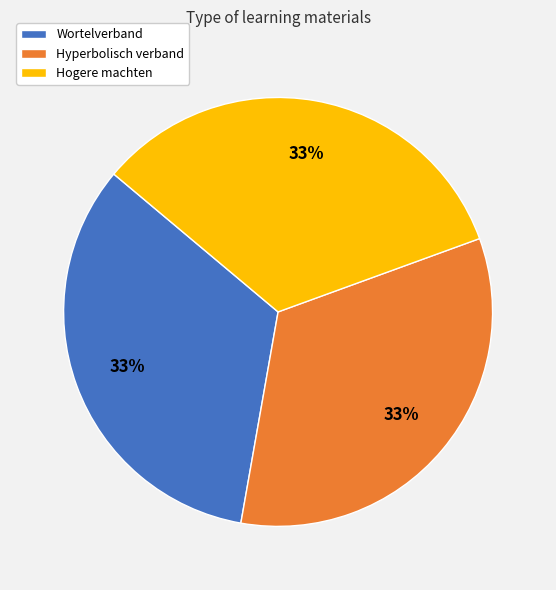

What is the ratio of the value at Wortelverband to the value at Hyperbolisch verband?

1.0